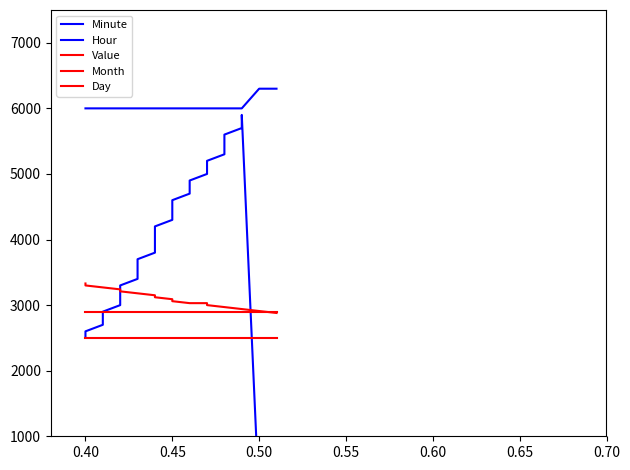

True or false: Minute has more than 1 points higher than both neighbors.

False